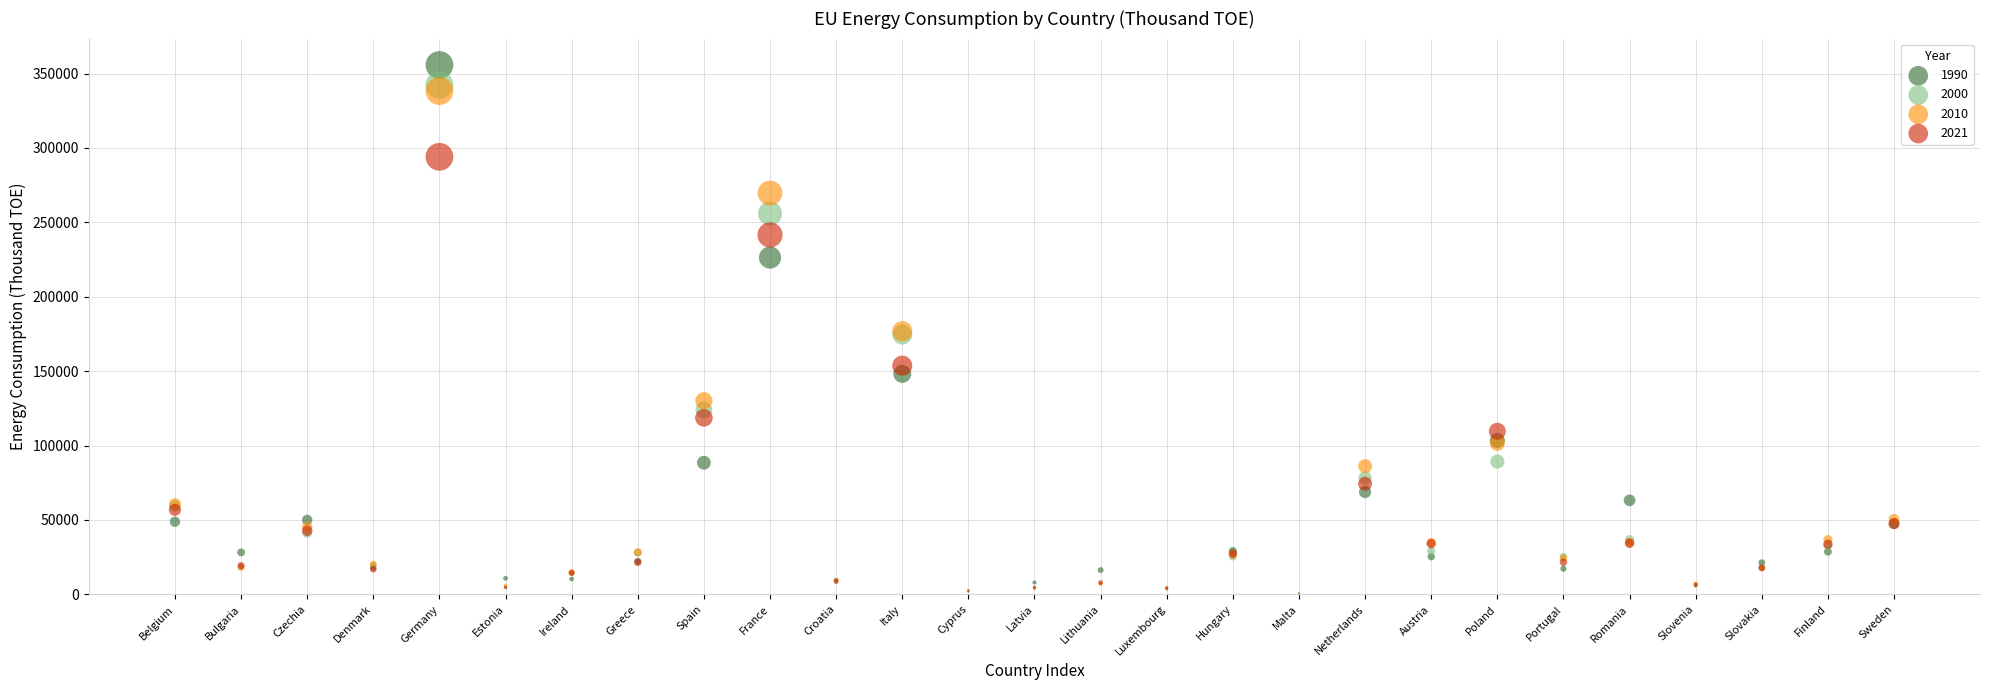

Which series contains the highest Y value?

1990